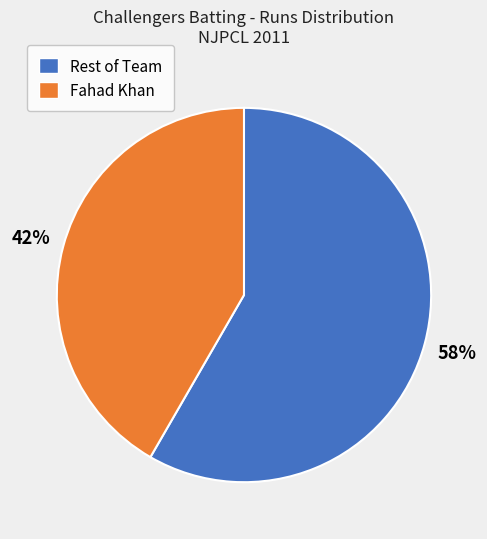

Does Fahad Khan account for over 50% of the chart?

No